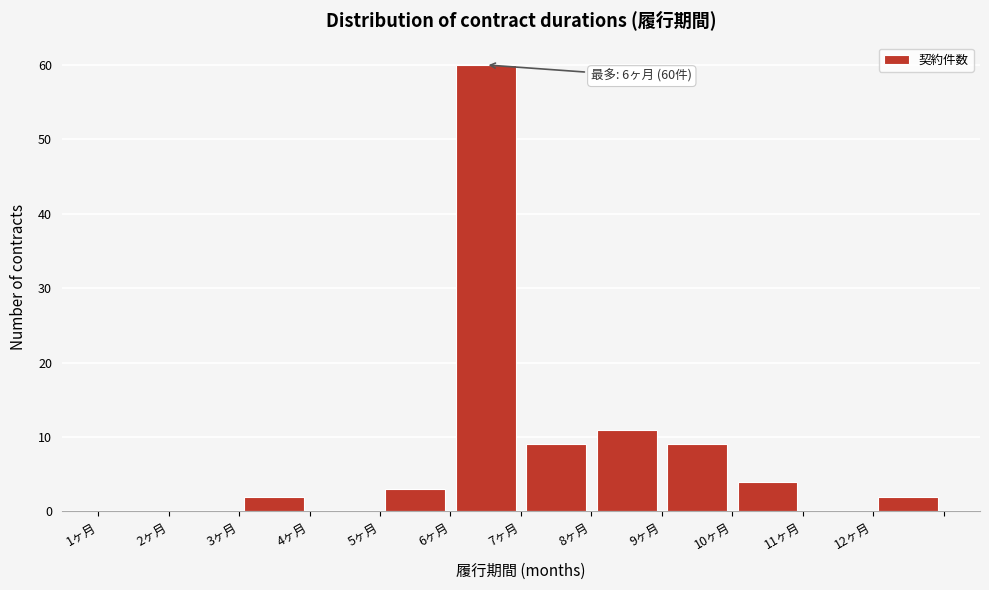

Which range on the x-axis has the tallest bar?

6 to 7